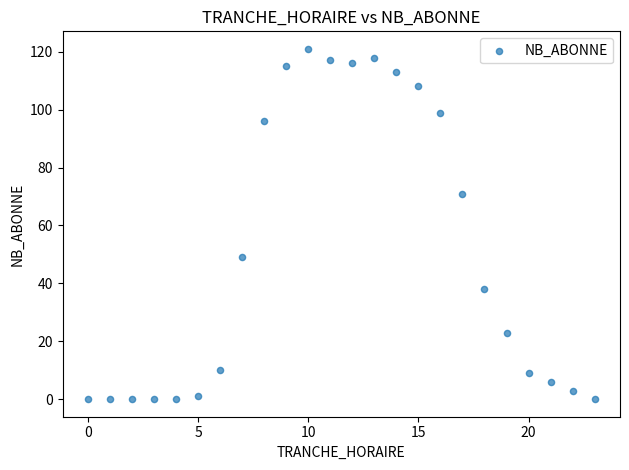

What is the range of X values (max minus min)?

23